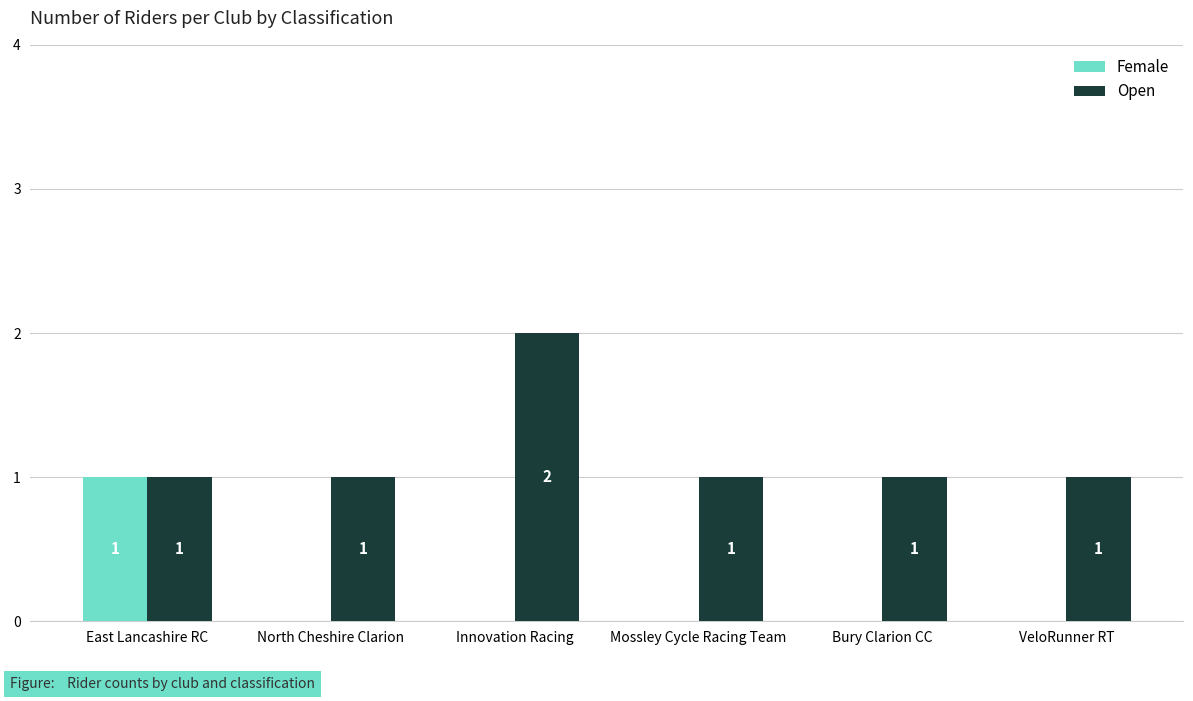

Is the value of Female at VeloRunner RT greater than the value of Open at North Cheshire Clarion?

No